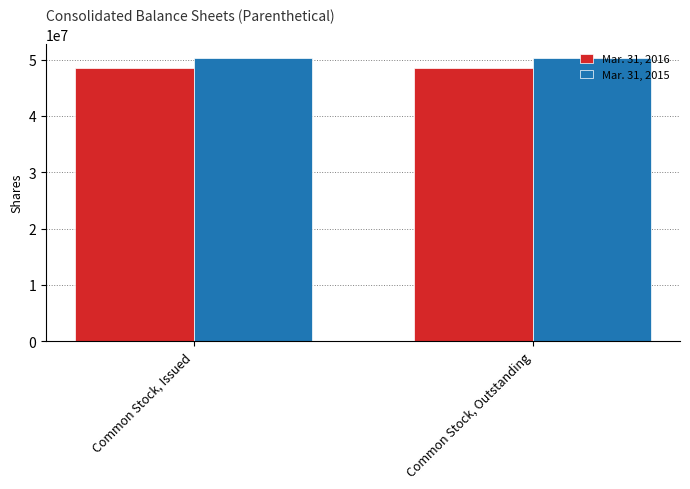

What position from the right is Common Stock, Outstanding?

1